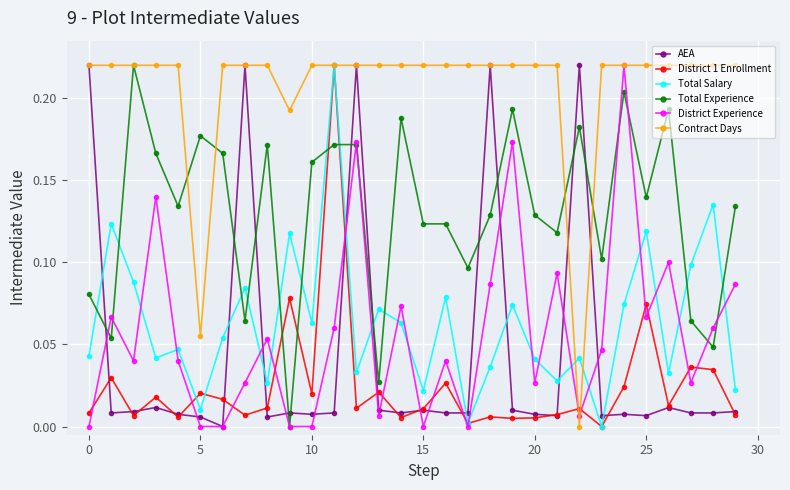

How many intersections are there between District 1 Enrollment and Total Experience?

4